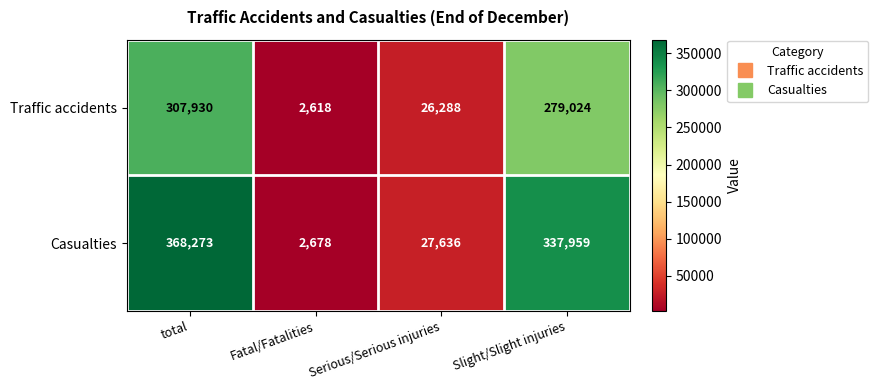

Where does the Casualties series first go above 337959?

total